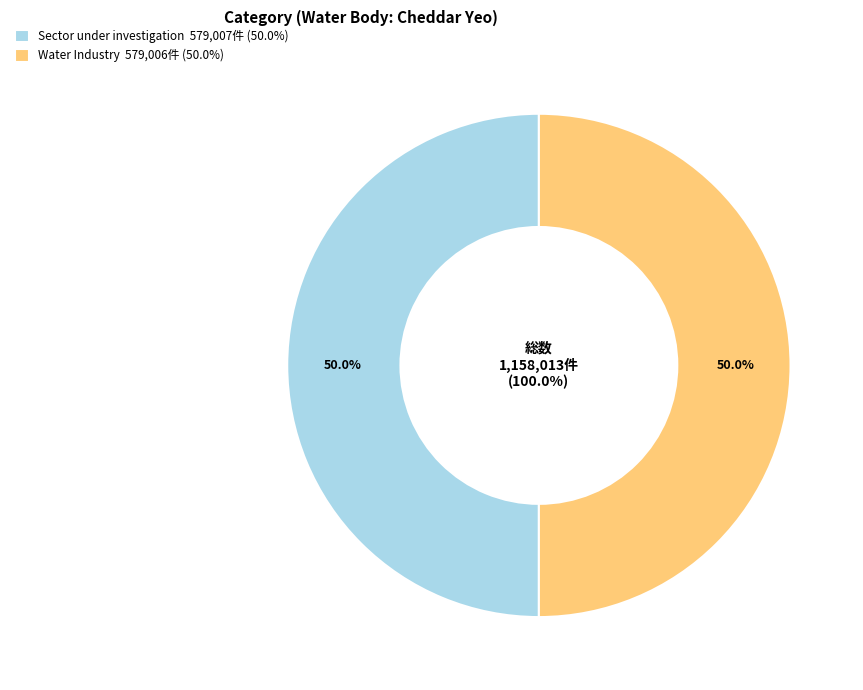

Which slice is the largest?

Sector under investigation